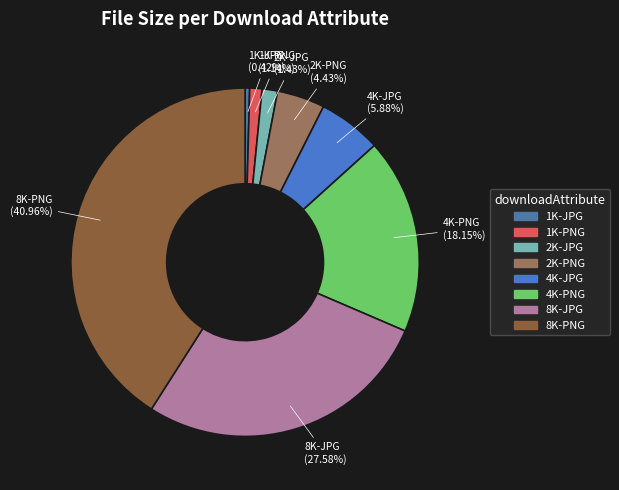

Count the number of slices in the pie.

8